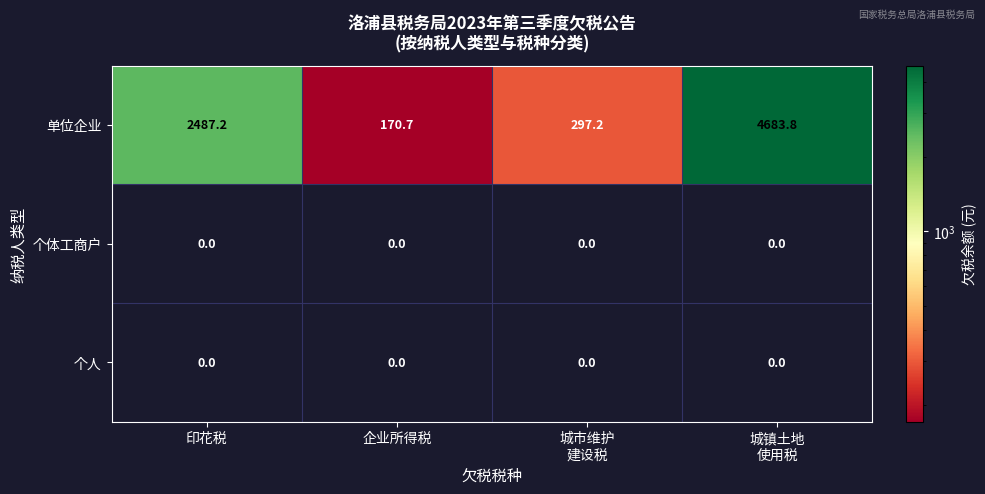

What is the difference between the maximum and minimum values in the 单位企业 series?

4513.1